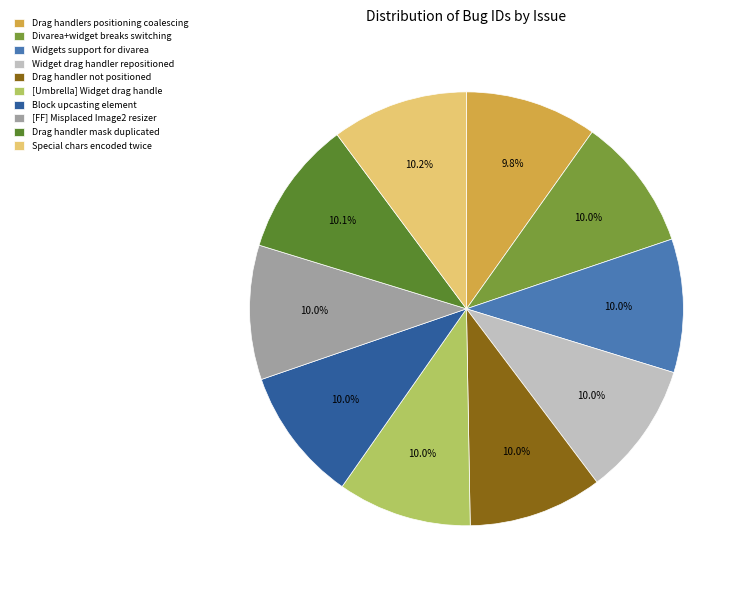

Is there a majority slice in this chart?

No